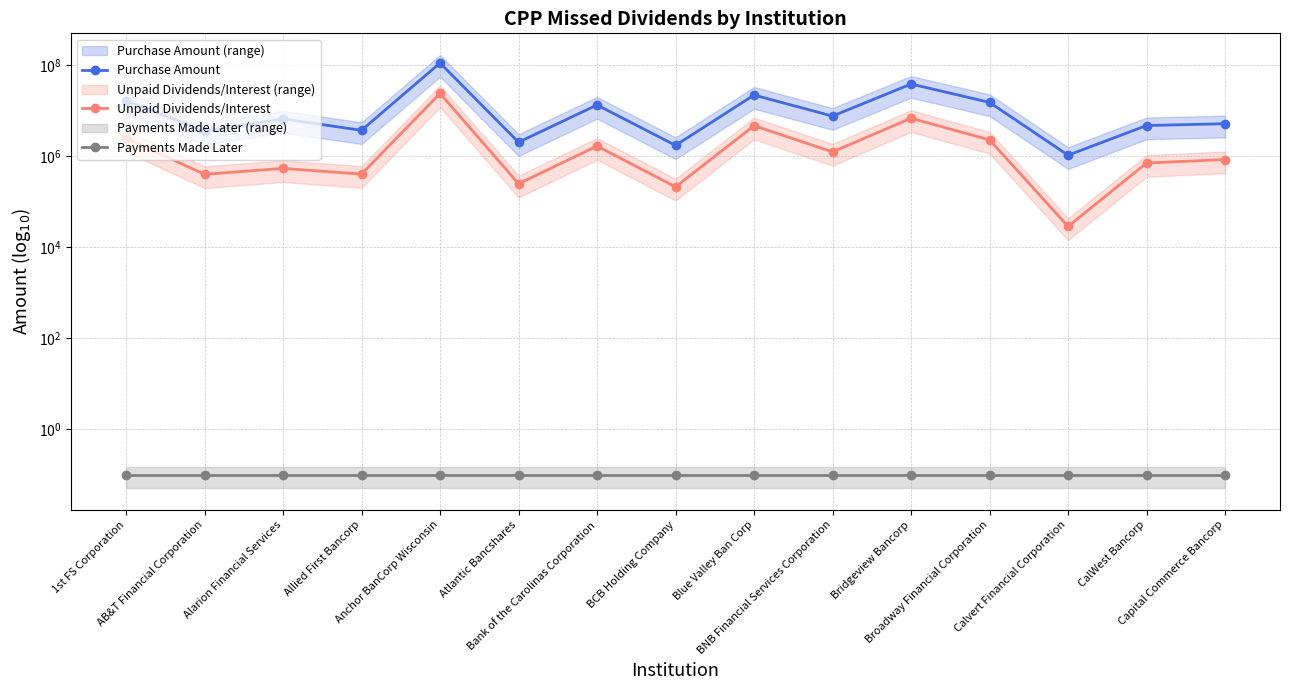

True or false: Payments Made Later has more than 1 points higher than both neighbors.

False